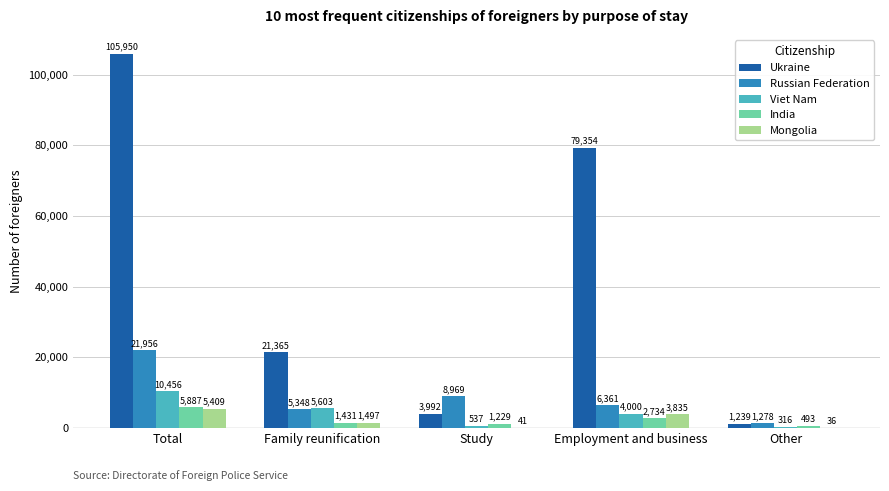

At which label does India reach its peak?

Total